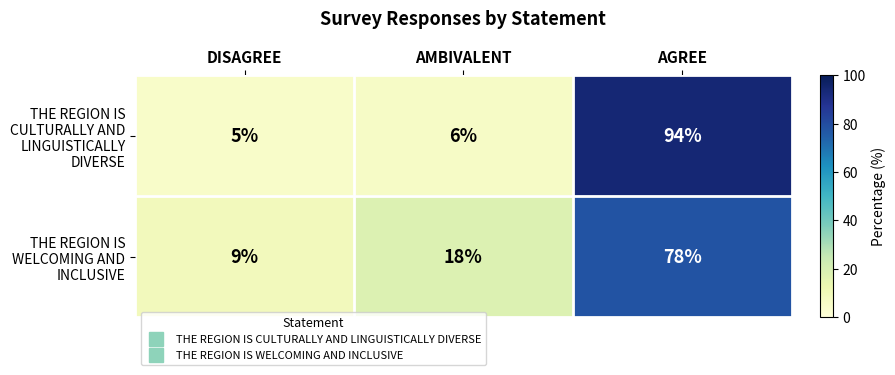

Is the value of THE REGION IS CULTURALLY AND LINGUISTICALLY DIVERSE at DISAGREE greater than the value of THE REGION IS WELCOMING AND INCLUSIVE at AMBIVALENT?

No